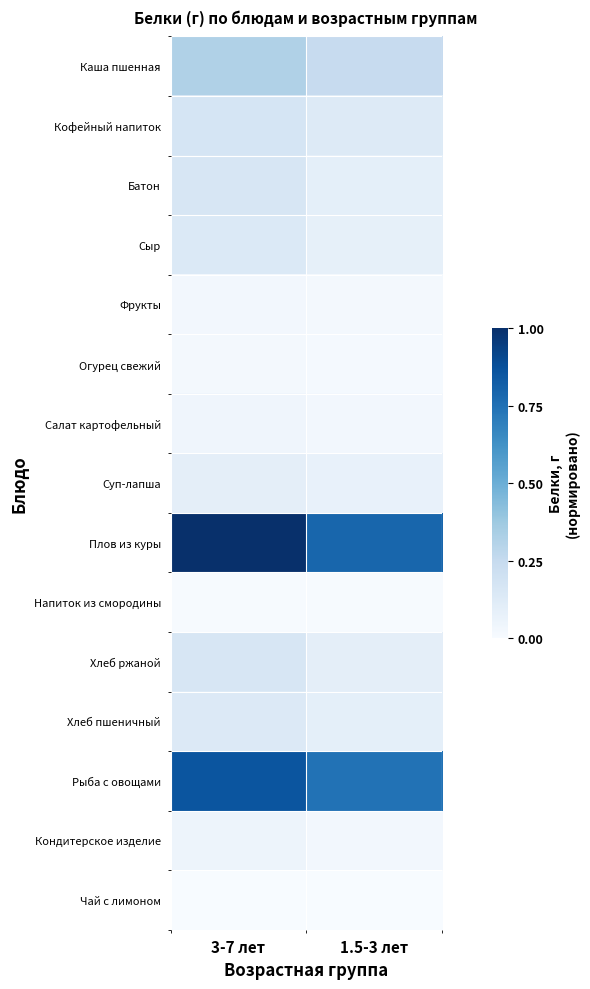

Reading left to right, list all the values displayed in this chart.

Каша пшенная: 3-7 лет=0.3	1.5-3 лет=0.2
Кофейный напиток: 3-7 лет=0.2	1.5-3 лет=0.1
Батон: 3-7 лет=0.2	1.5-3 лет=0.1
Сыр: 3-7 лет=0.1	1.5-3 лет=0.1
Фрукты: 3-7 лет=0.0	1.5-3 лет=0.0
Огурец свежий: 3-7 лет=0.0	1.5-3 лет=0.0
Салат картофельный: 3-7 лет=0.0	1.5-3 лет=0.0
Суп-лапша: 3-7 лет=0.1	1.5-3 лет=0.1
Плов из куры: 3-7 лет=1.0	1.5-3 лет=0.8
Напиток из смородины: 3-7 лет=0.0	1.5-3 лет=0.0
Хлеб ржаной: 3-7 лет=0.2	1.5-3 лет=0.1
Хлеб пшеничный: 3-7 лет=0.1	1.5-3 лет=0.1
Рыба с овощами: 3-7 лет=0.9	1.5-3 лет=0.7
Кондитерское изделие: 3-7 лет=0.0	1.5-3 лет=0.0
Чай с лимоном: 3-7 лет=0.0	1.5-3 лет=0.0